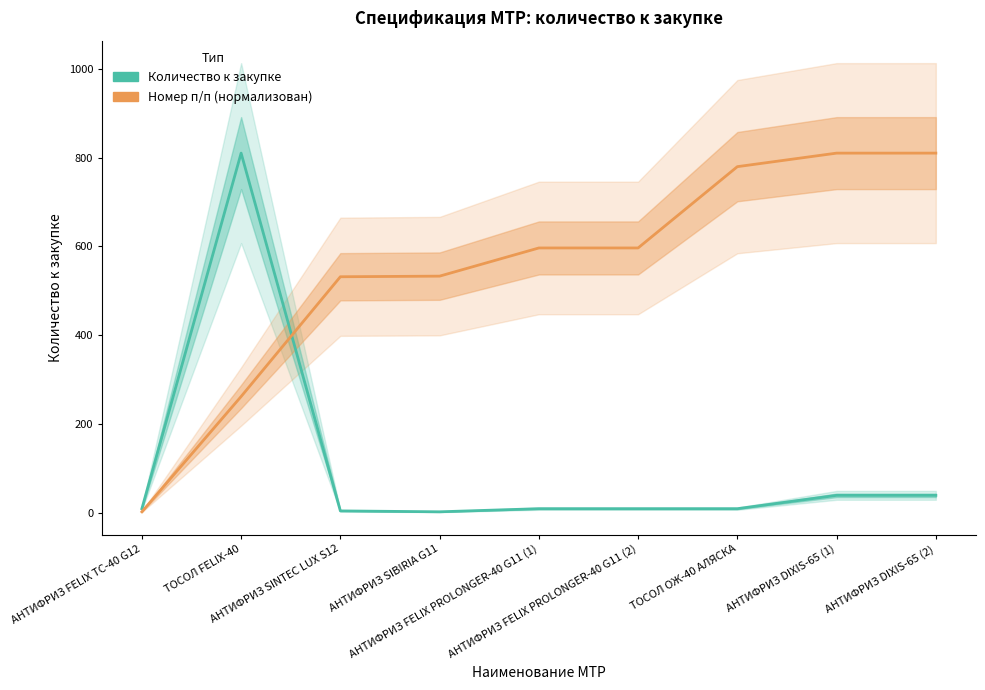

Reading left to right, list all the values displayed in this chart.

Количество к закупке: АНТИФРИЗ FELIX TC-40 G12=10.0	ТОСОЛ FELIX-40=810.0	АНТИФРИЗ SINTEC LUX S12=5.0	АНТИФРИЗ SIBIRIA G11=3.0	АНТИФРИЗ FELIX PROLONGER-40 G11 (1)=10.0	АНТИФРИЗ FELIX PROLONGER-40 G11 (2)=10.0	ТОСОЛ ОЖ-40 АЛЯСКА=10.0	АНТИФРИЗ DIXIS-65 (1)=40.0	АНТИФРИЗ DIXIS-65 (2)=40.0
Номер п/п (нормализован): АНТИФРИЗ FELIX TC-40 G12=3.0	ТОСОЛ FELIX-40=262.4	АНТИФРИЗ SINTEC LUX S12=531.8	АНТИФРИЗ SIBIRIA G11=533.2	АНТИФРИЗ FELIX PROLONGER-40 G11 (1)=596.6	АНТИФРИЗ FELIX PROLONGER-40 G11 (2)=596.6	ТОСОЛ ОЖ-40 АЛЯСКА=779.5	АНТИФРИЗ DIXIS-65 (1)=810.0	АНТИФРИЗ DIXIS-65 (2)=810.0